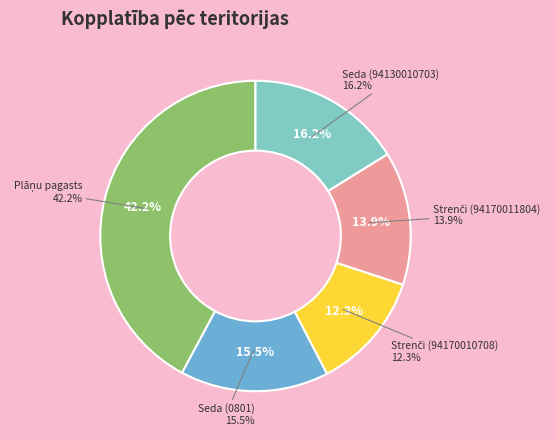

Is there any slice that represents more than half of the pie?

No